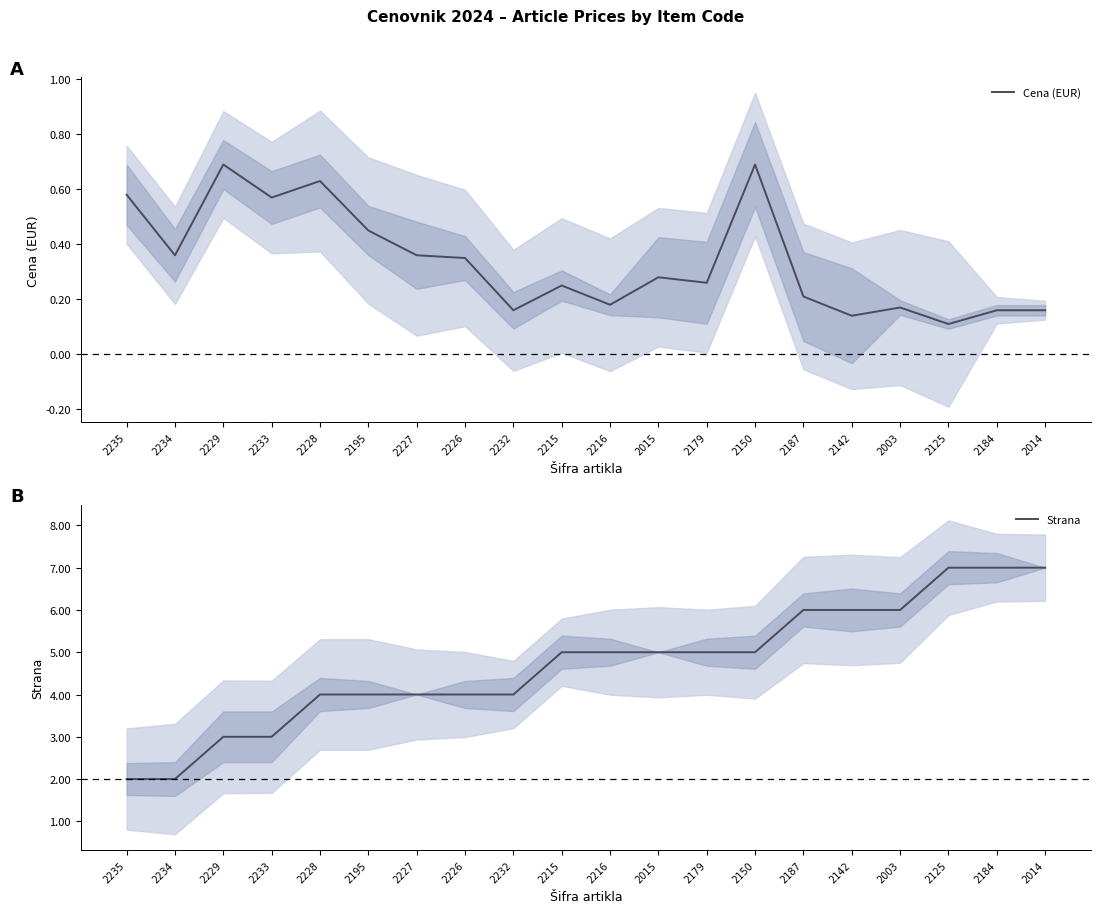

Between 2003 and 2150, which is larger?

2150